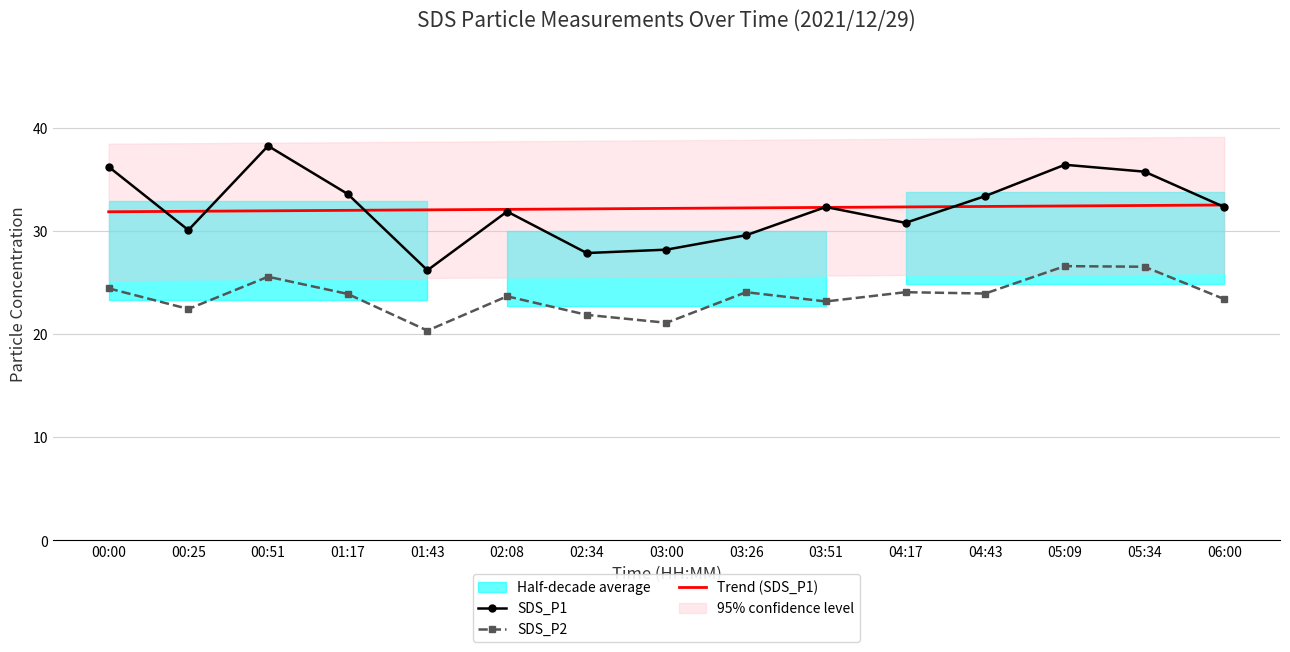

True or false: SDS_P1 has more than 0 interior local peaks.

True